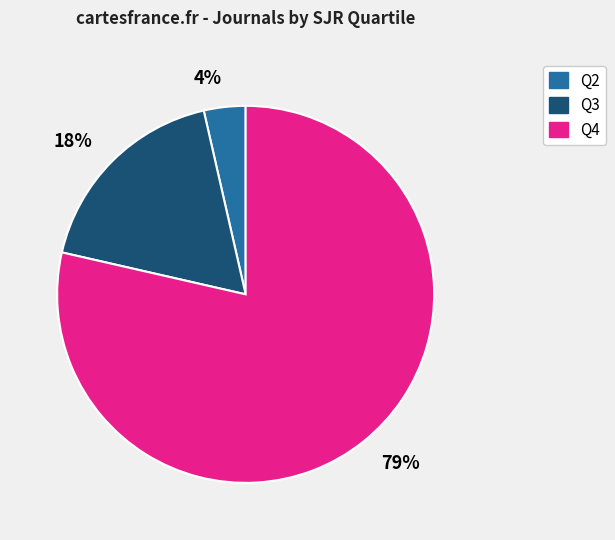

Do 18% and 79% together represent more than half of the pie?

Yes